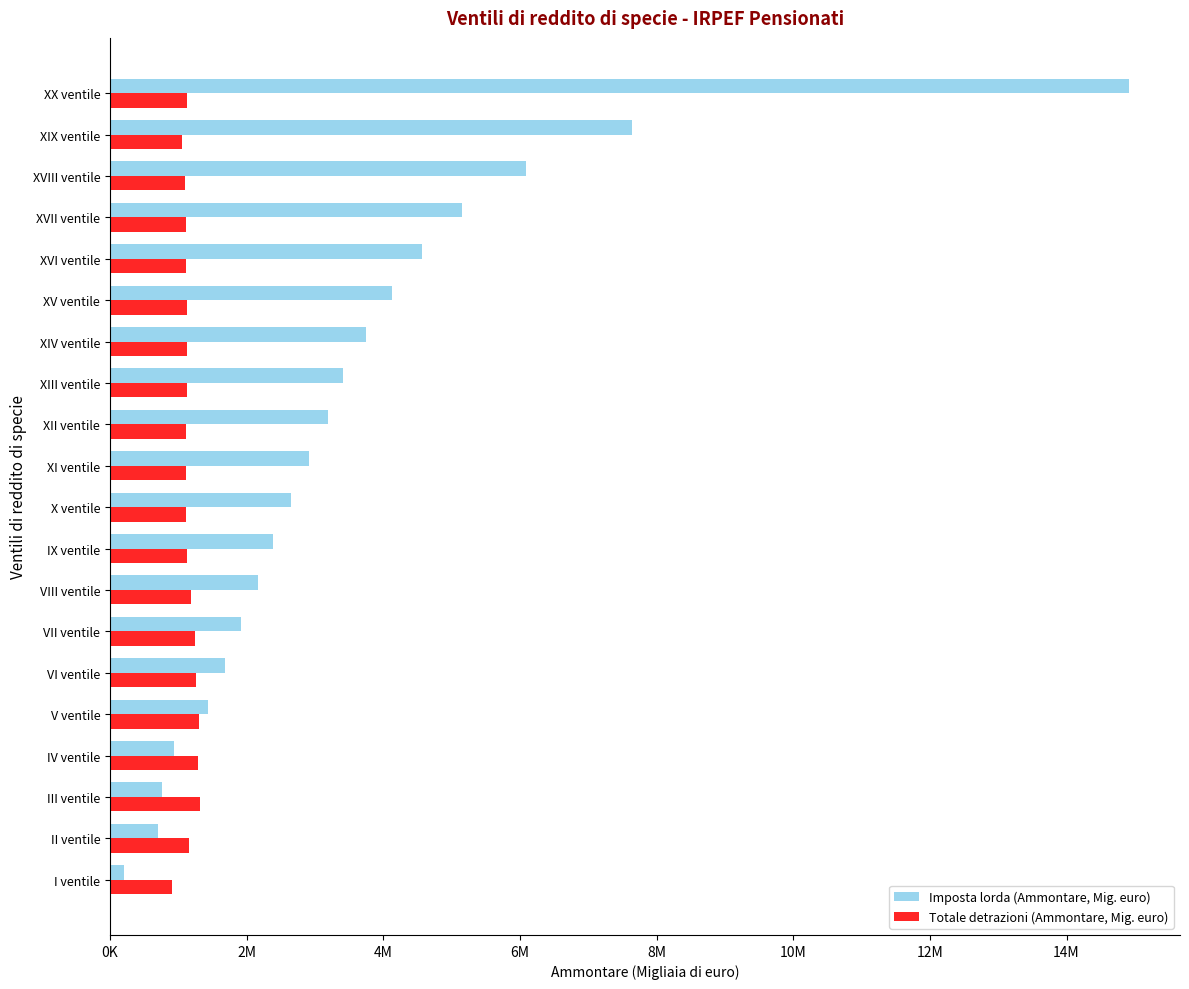

What are all the series names shown in the legend?

Imposta lorda (Ammontare, Mig. euro), Totale detrazioni (Ammontare, Mig. euro)